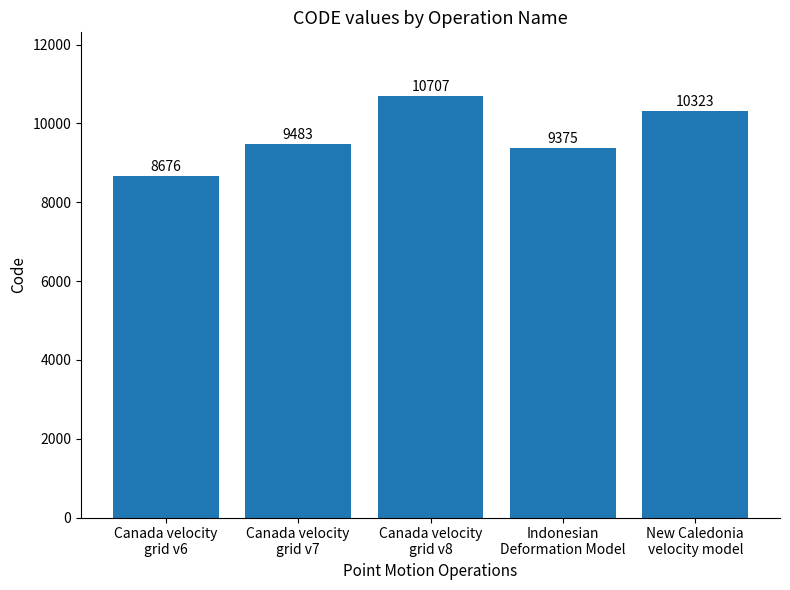

Approximately how many times larger is the value at Canada velocity
grid v8 compared to New Caledonia
velocity model?

1.0